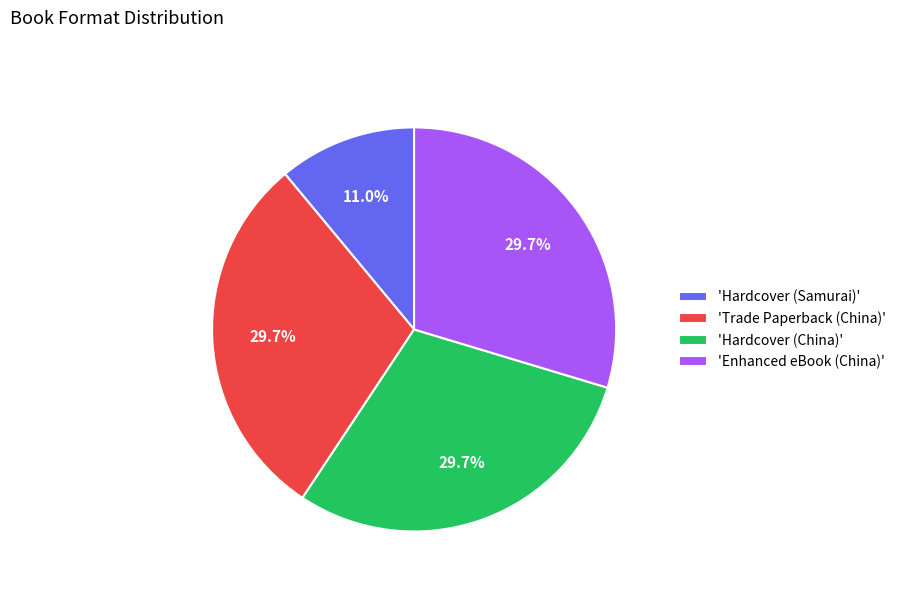

Which category has the smallest portion of the pie?

'Hardcover (Samurai)'